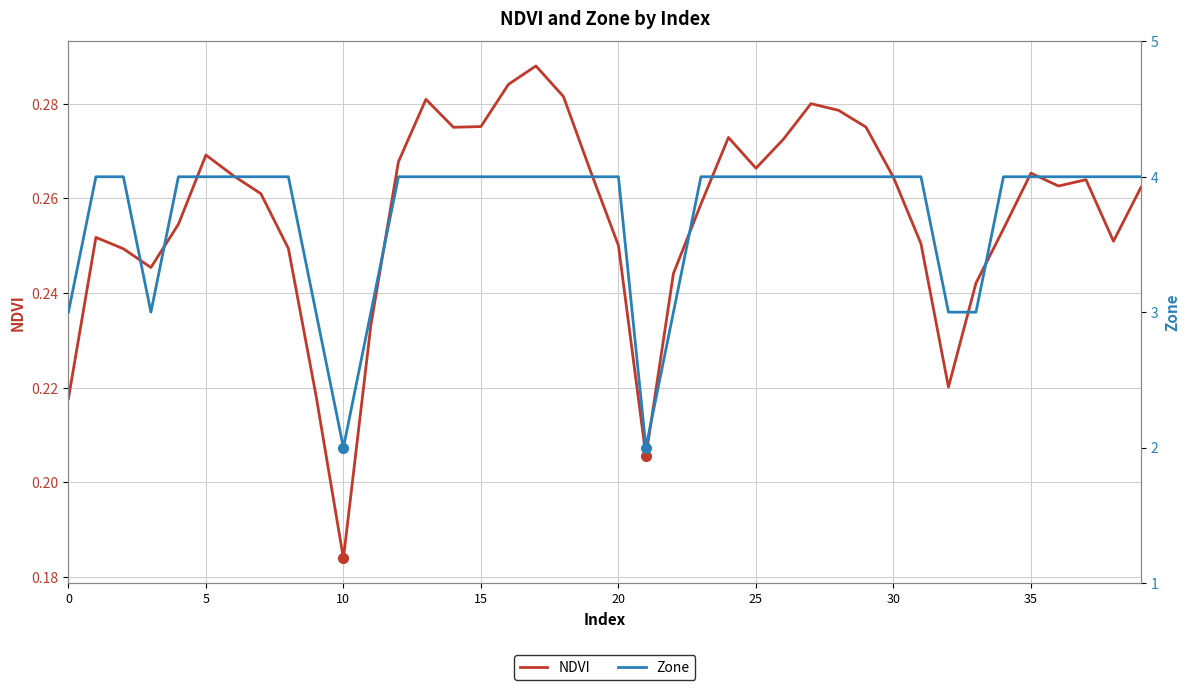

List the series in order of their overall mean, highest first.

Zone, NDVI